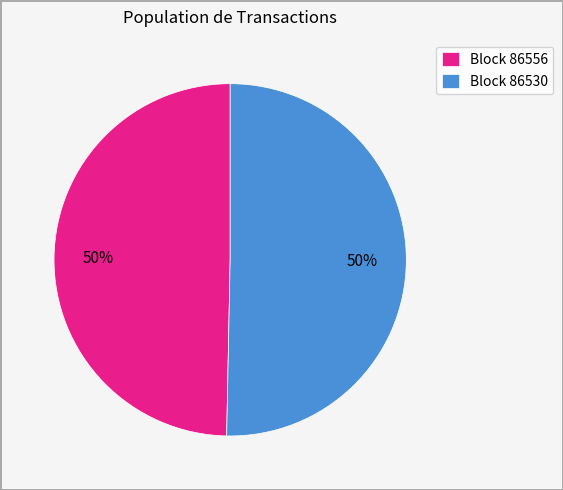

How many slices are in this pie chart?

2